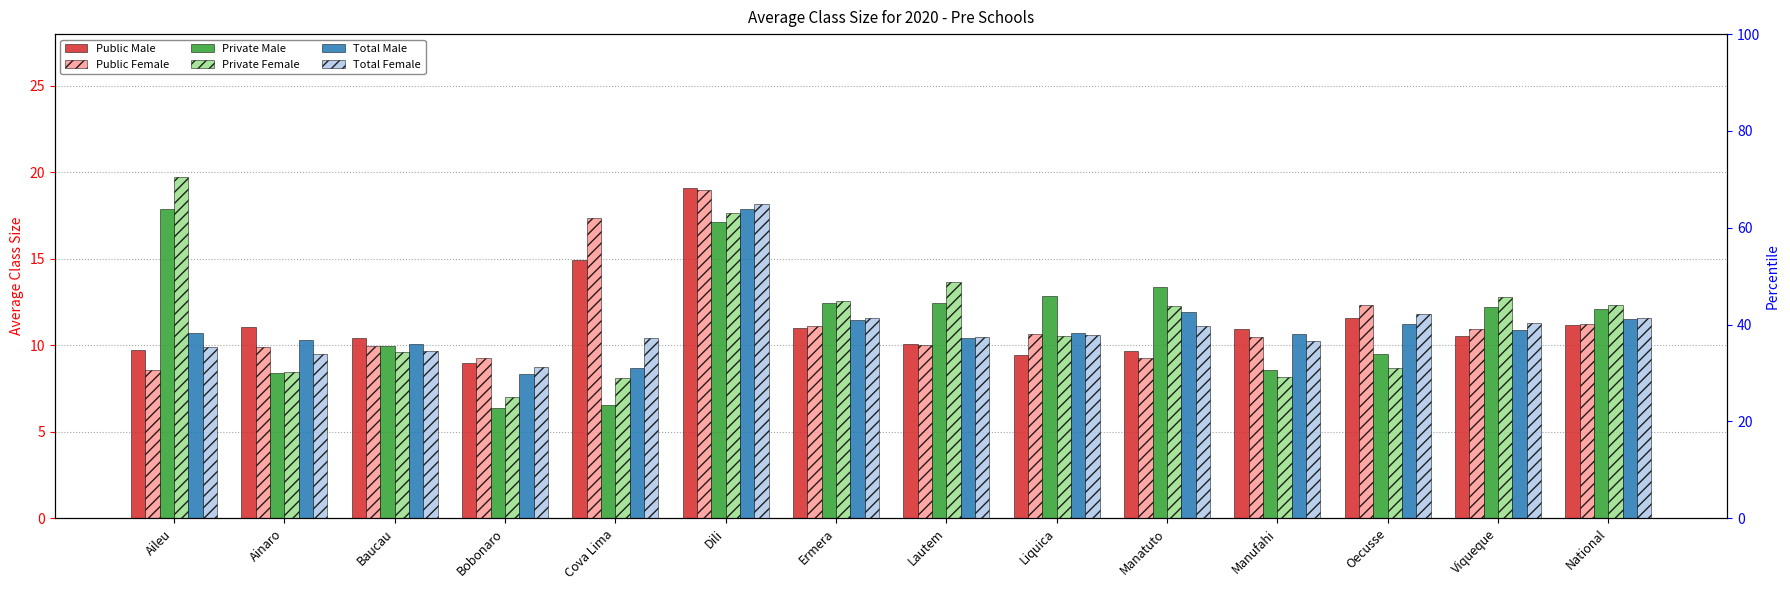

Reading left to right, transcribe all the data shown in this chart.

Public Male: 9.7	11.1	10.4	9.0	14.9	19.1	11.0	10.1	9.4	9.7	10.9	11.6	10.6	11.2
Public Female: 8.6	9.9	9.9	9.3	17.4	19.0	11.1	10.0	10.7	9.3	10.5	12.4	11.0	11.2
Private Male: 17.9	8.4	9.9	6.4	6.6	17.1	12.5	12.4	12.8	13.4	8.6	9.5	12.2	12.1
Private Female: 19.7	8.5	9.6	7.0	8.1	17.7	12.5	13.7	10.5	12.3	8.2	8.7	12.8	12.3
Total Male: 10.7	10.3	10.1	8.3	8.7	17.9	11.5	10.4	10.7	11.9	10.7	11.3	10.9	11.5
Total Female: 9.9	9.5	9.7	8.7	10.4	18.2	11.6	10.5	10.6	11.1	10.2	11.8	11.3	11.6